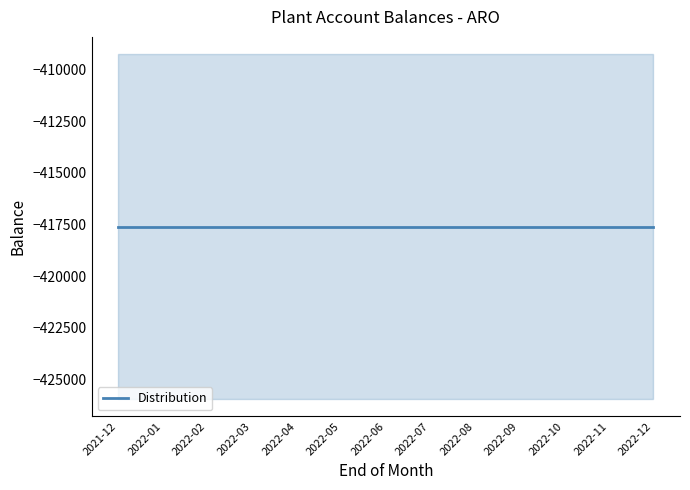

Is it true that Distribution equals -417608.0 at 2021-12?

True